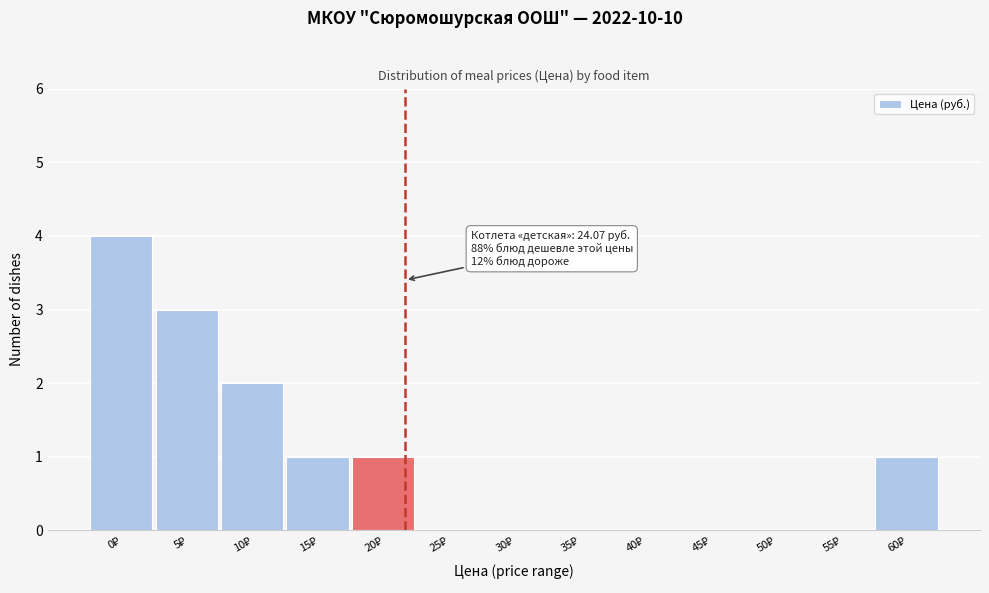

Count the number of categories in the chart.

13